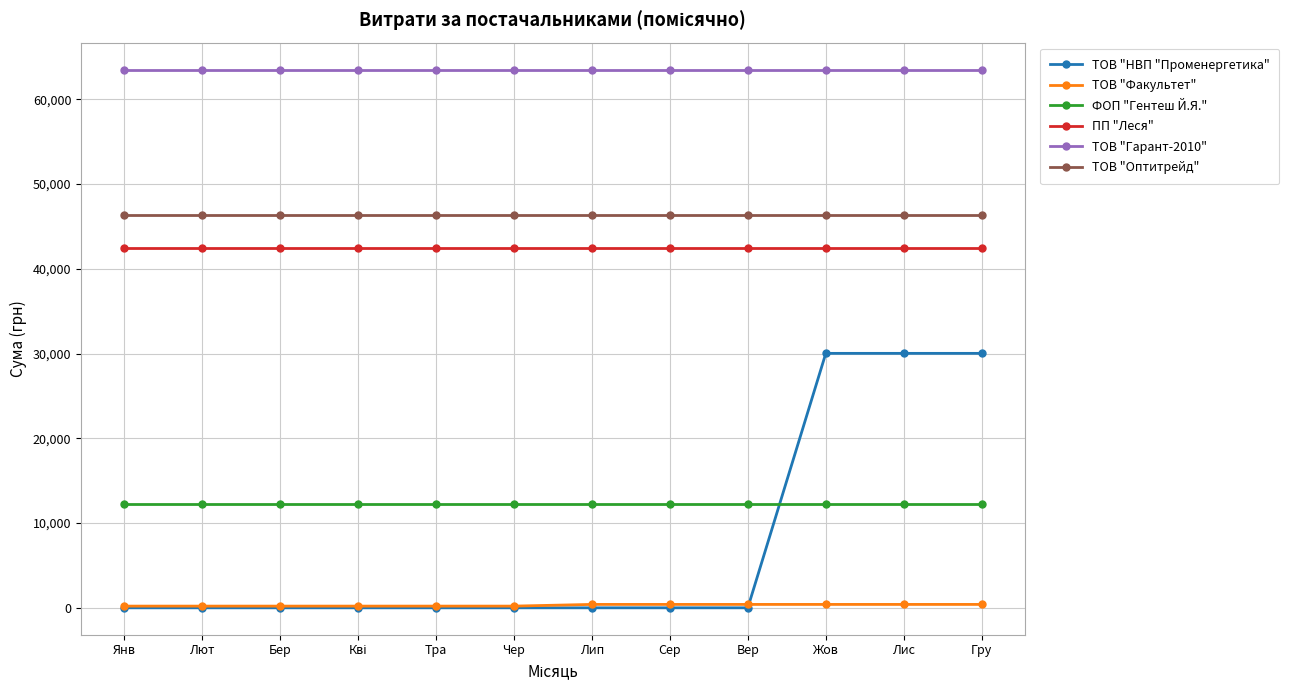

Is it true that ТОВ "Гарант-2010" equals 17107.1 at Янв?

False